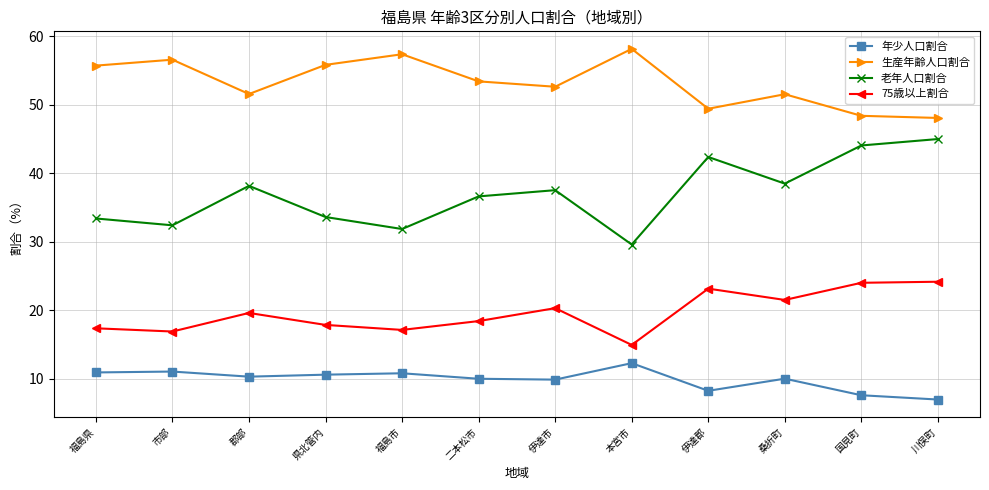

Is it true that 年少人口割合 equals 10.0 at 桑折町?

True